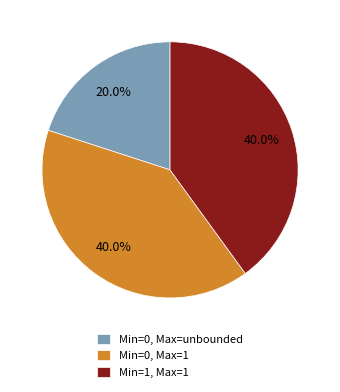

Which slice is the smallest?

Min=0, Max=unbounded